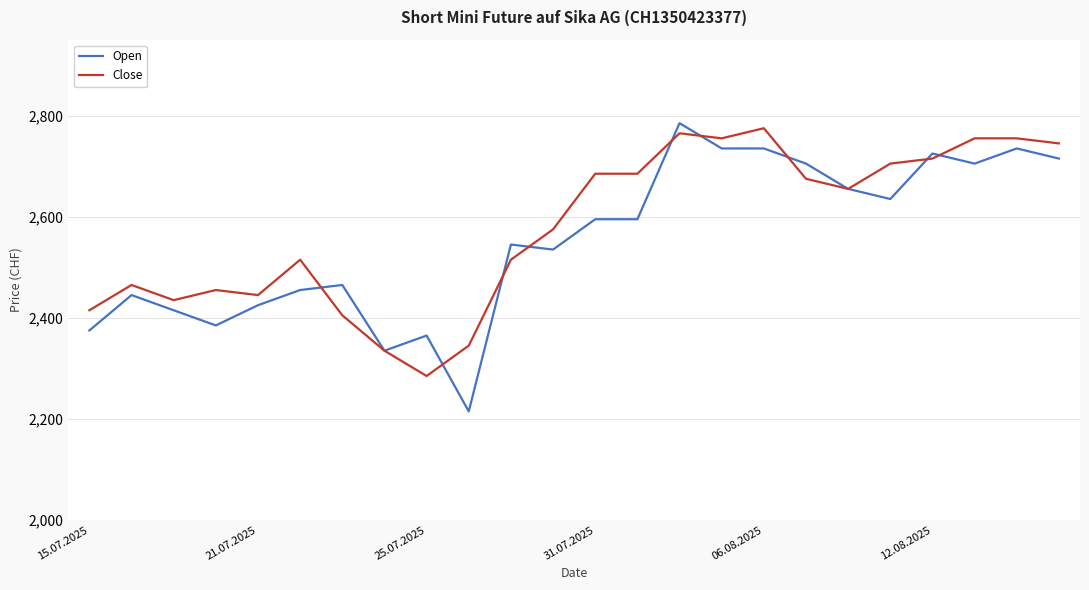

List the series in order of their peak value, highest first.

Open, Close